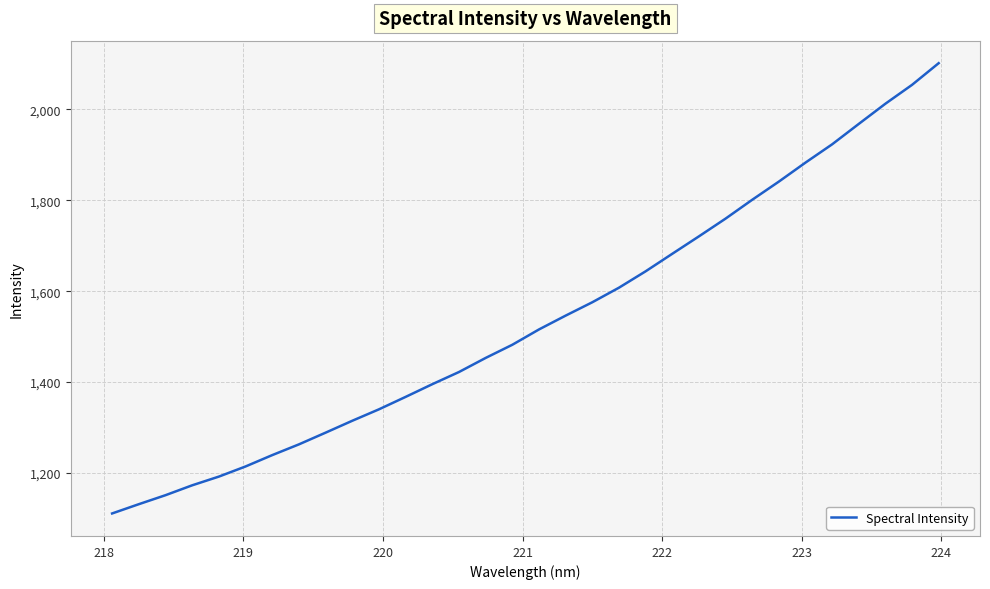

What is the difference between the maximum and minimum values?

990.8